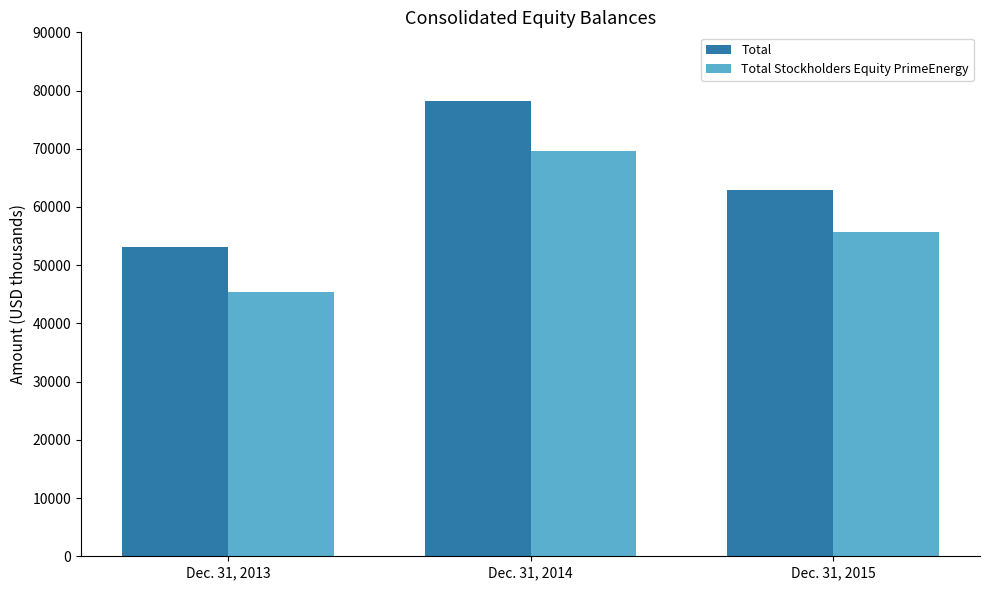

Reading left to right, transcribe all the data shown in this chart.

Total: Dec. 31, 2013=53138	Dec. 31, 2014=78260	Dec. 31, 2015=62901
Total Stockholders Equity PrimeEnergy: Dec. 31, 2013=45428	Dec. 31, 2014=69612	Dec. 31, 2015=55730